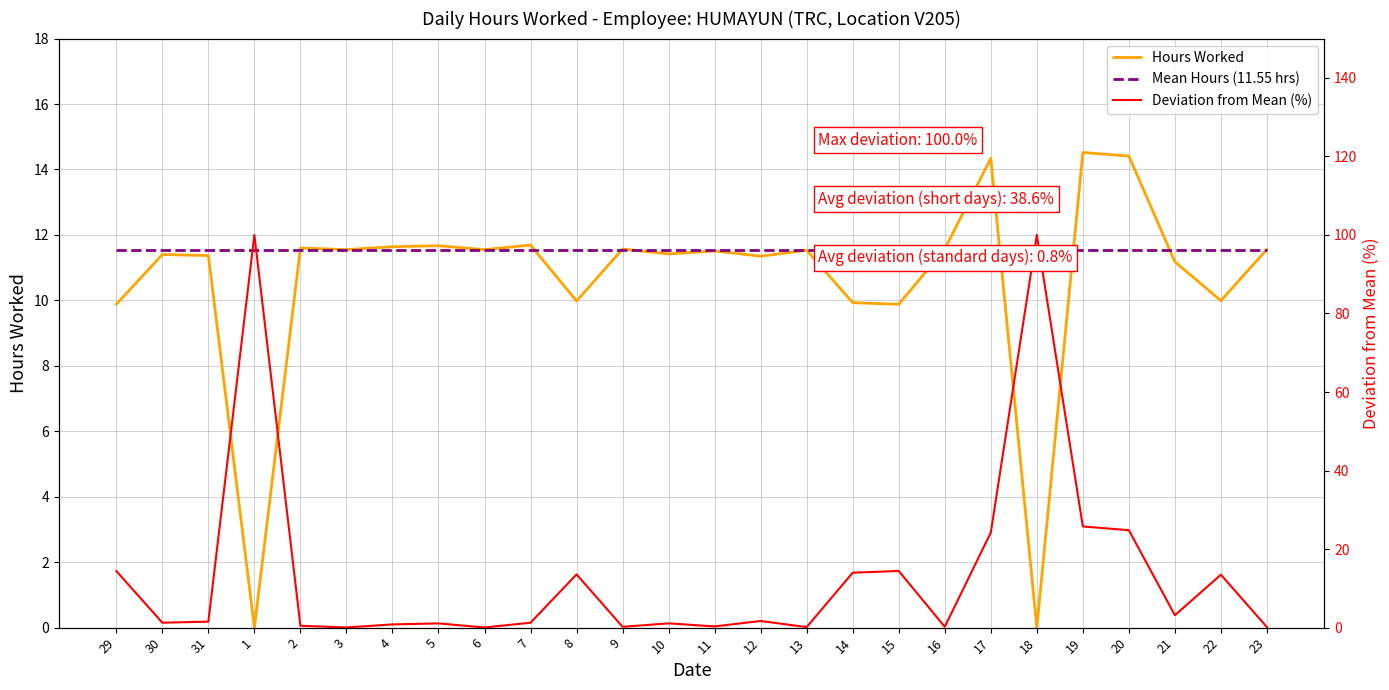

Reading left to right, what are all the values shown in this chart?

Hours Worked: 9.9	11.4	11.4	0.0	11.6	11.6	11.6	11.7	11.6	11.7	10.0	11.6	11.4	11.5	11.3	11.5	9.9	9.9	11.6	14.3	0.0	14.5	14.4	11.2	10.0	11.6
Mean Hours (11.55 hrs): 11.5	11.5	11.5	11.5	11.5	11.5	11.5	11.5	11.5	11.5	11.5	11.5	11.5	11.5	11.5	11.5	11.5	11.5	11.5	11.5	11.5	11.5	11.5	11.5	11.5	11.5
Deviation from Mean (%): 14.4	1.3	1.5	100.0	0.5	0.0	0.8	1.1	0.0	1.3	13.6	0.2	1.1	0.3	1.7	0.1	14.0	14.4	0.2	24.2	100.0	25.8	24.8	3.2	13.5	0.1